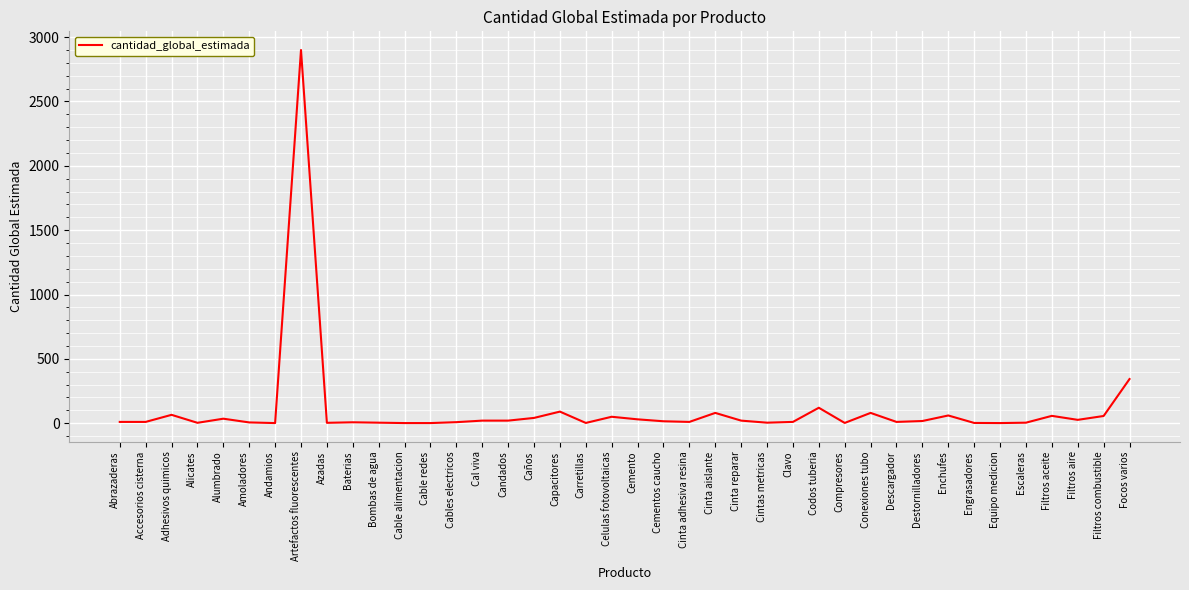

What is the sum of all values?

4224